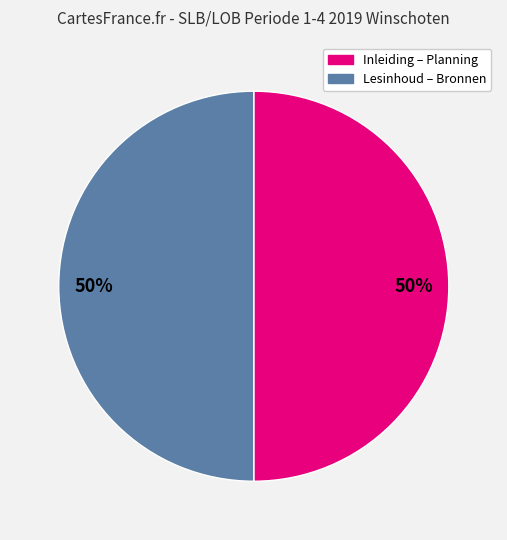

To the nearest percent, what is the average slice percentage?

50%